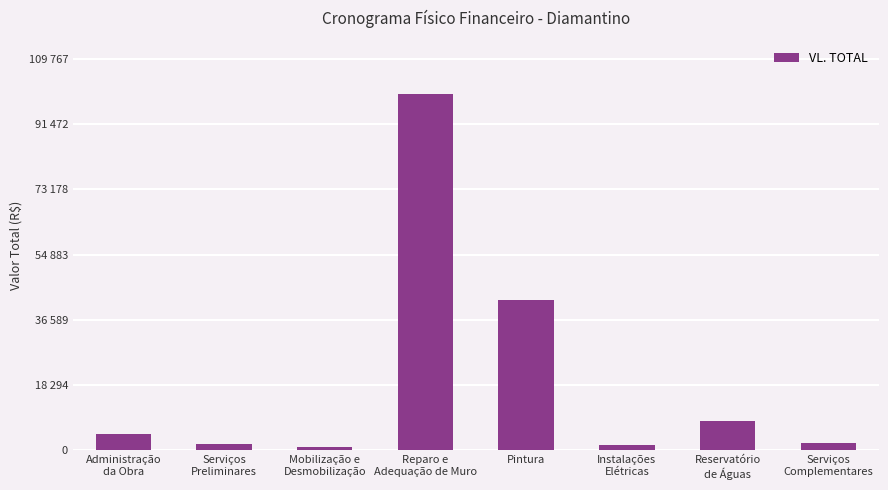

Is it true that the value at Reservatório
de Águas is 8143.6?

True